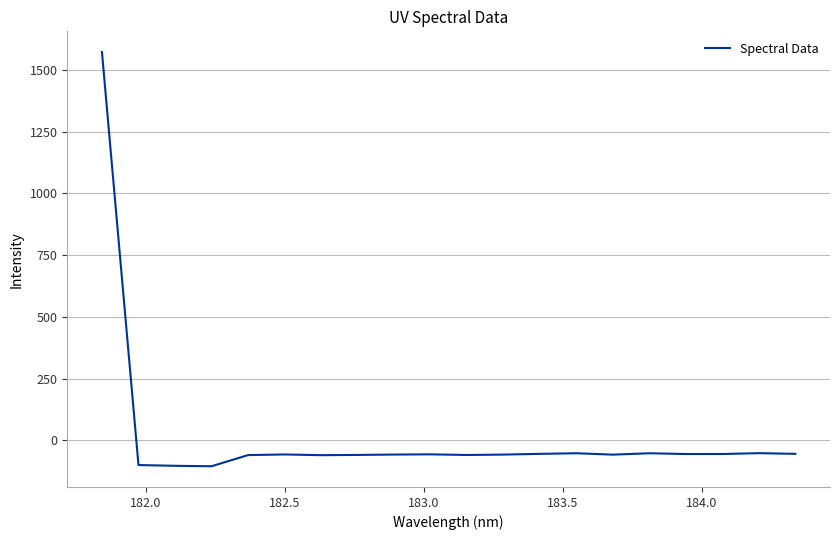

What is the smallest value displayed?

-104.8